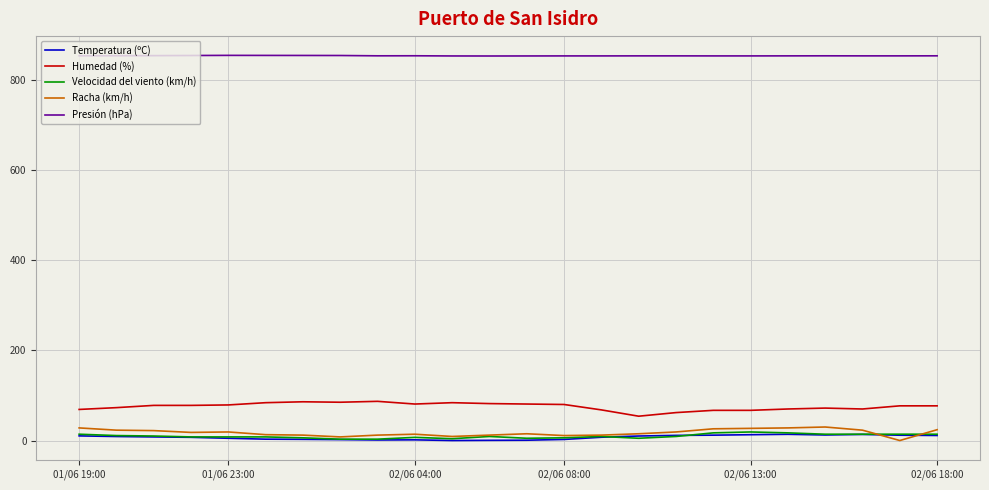

True or false: Velocidad del viento (km/h) and Presión (hPa) intersect in this chart.

False